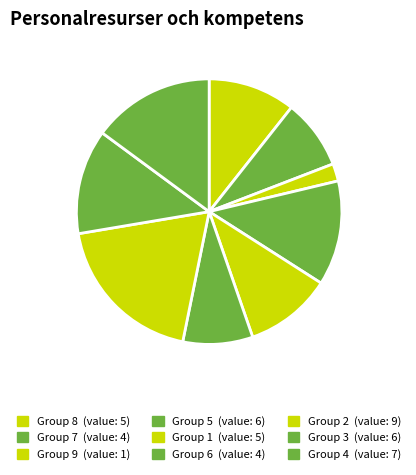

How many segments does this pie chart have?

9